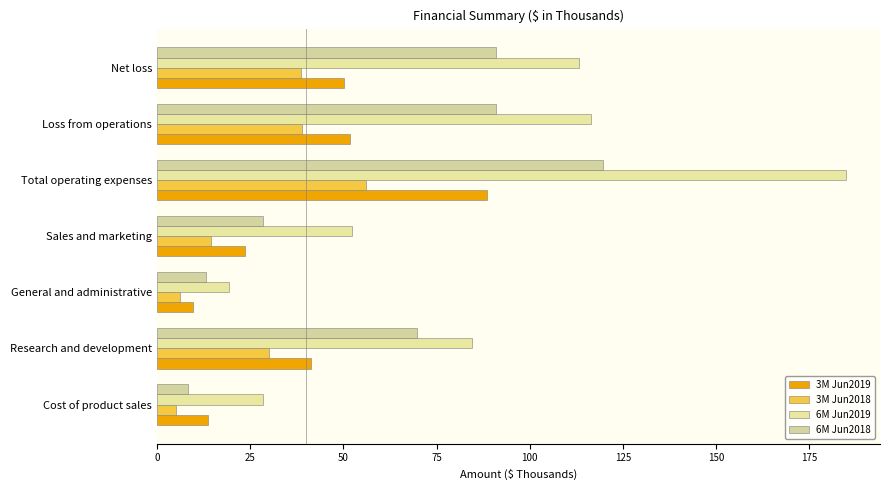

Where is 6M Jun2019 nearest to the value 102?

Net loss